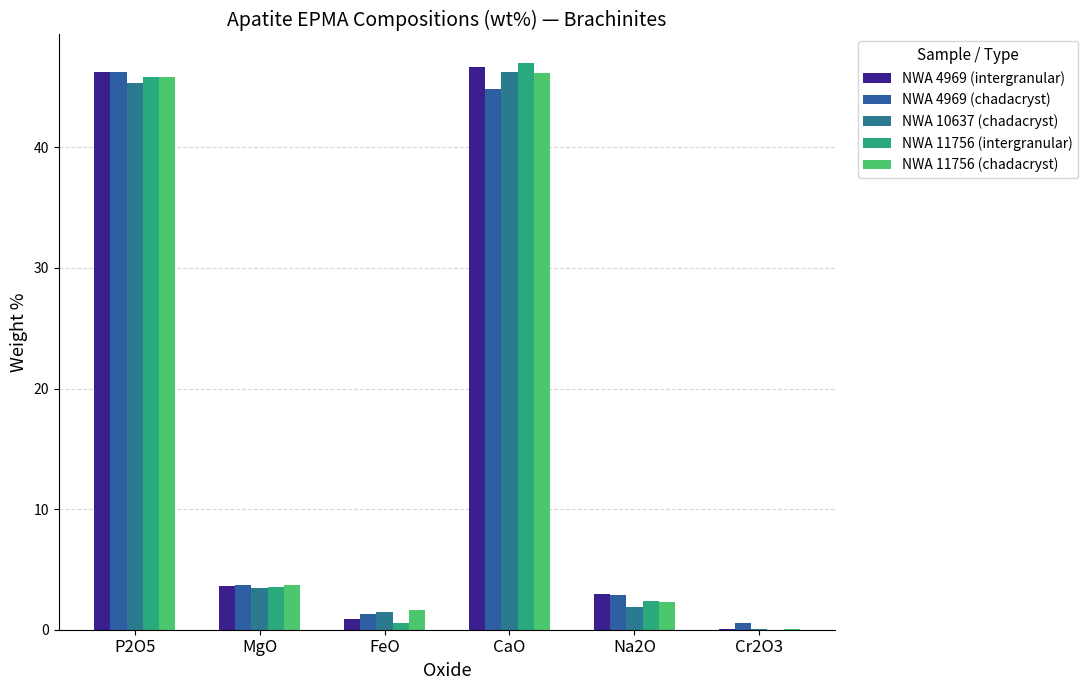

List the labels in order of NWA 4969 (intergranular) value, smallest first.

Cr2O3, FeO, Na2O, MgO, P2O5, CaO